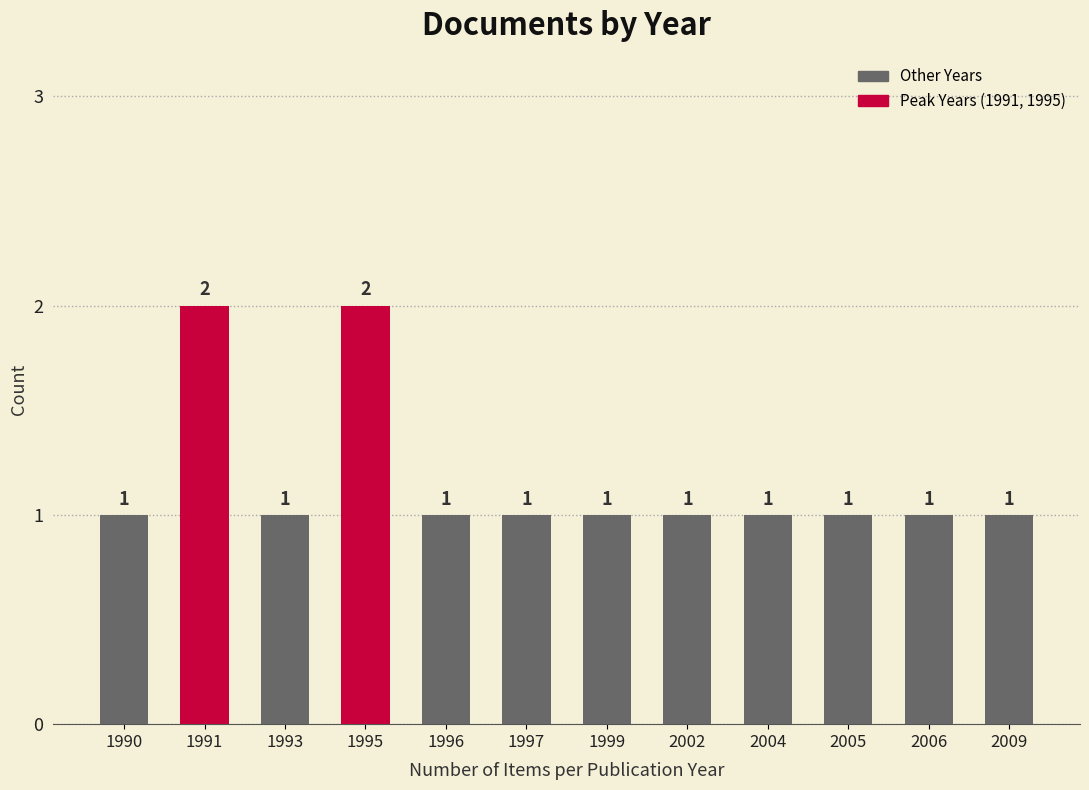

True or false: the data shows 2 at 1995.

True